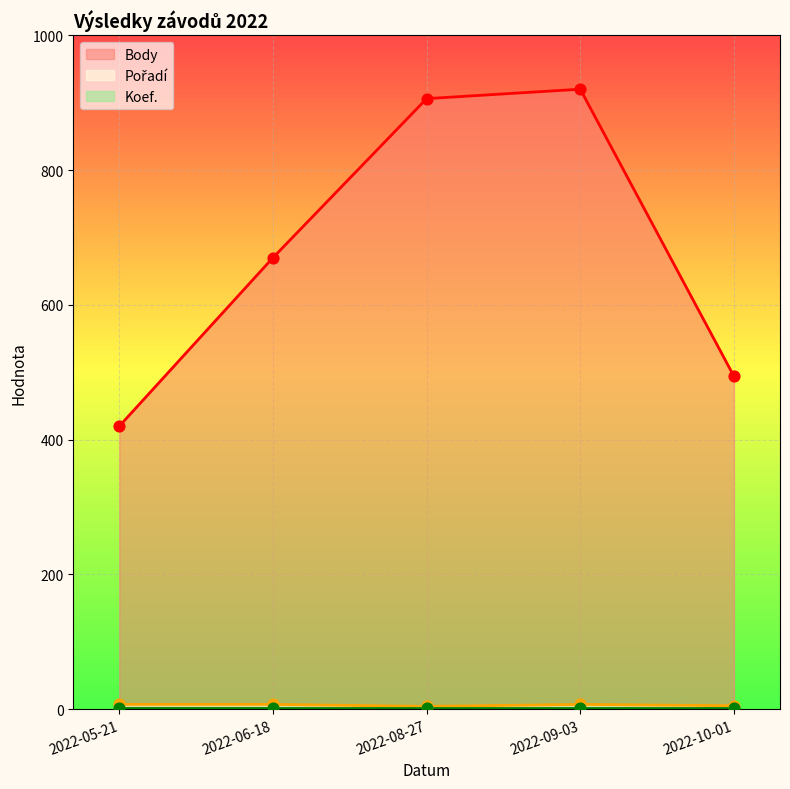

At which category is the sum across all series the highest?

2022-09-03